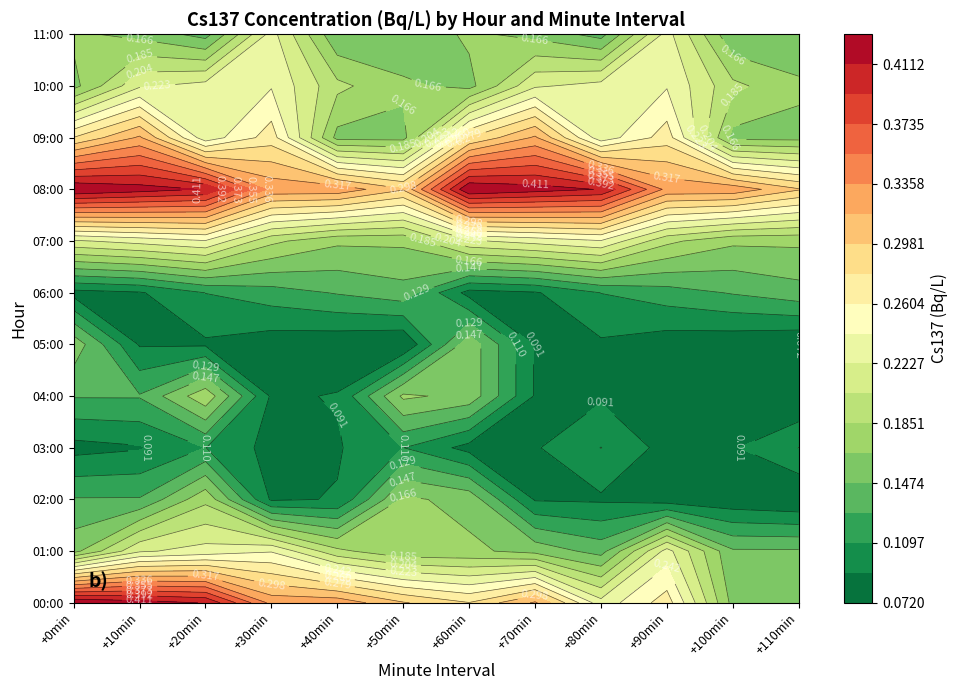

What is the difference between the highest and lowest values at 2?

0.3